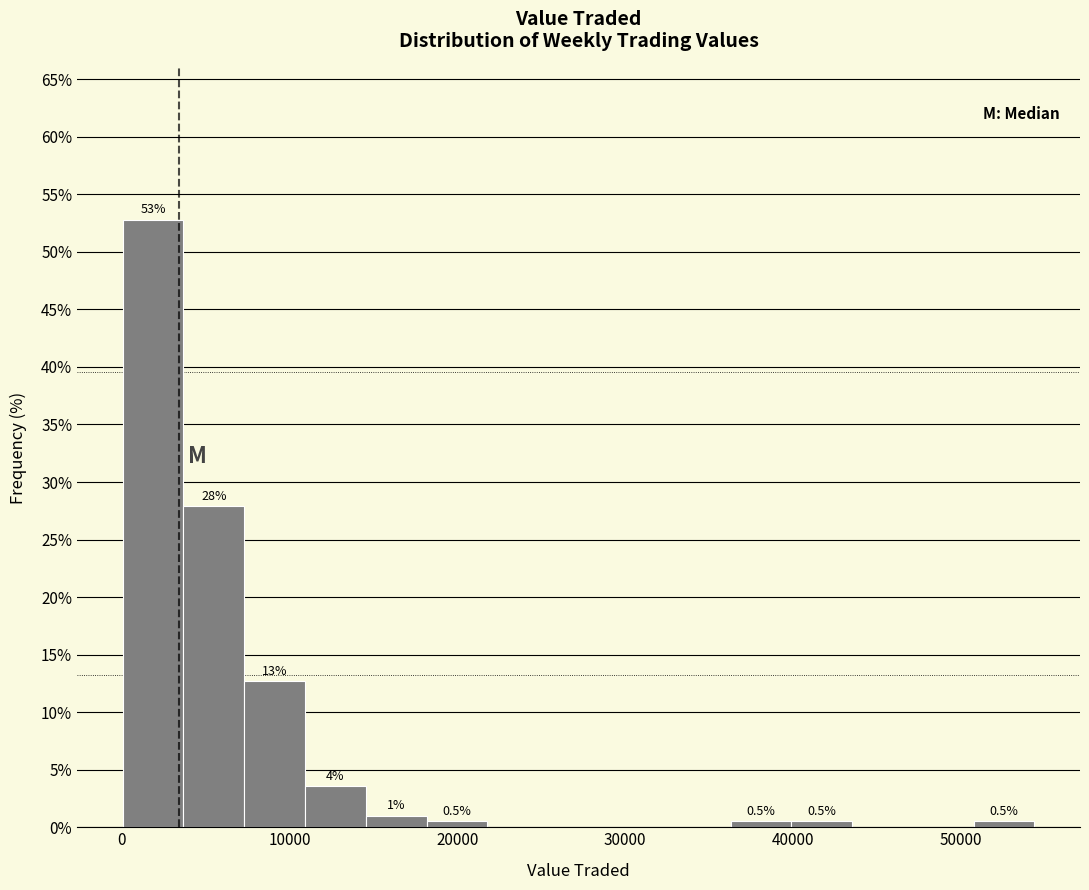

Around what value on the x-axis is the tallest bar? Give the approximate position of its centre, as read against the axis.

2000